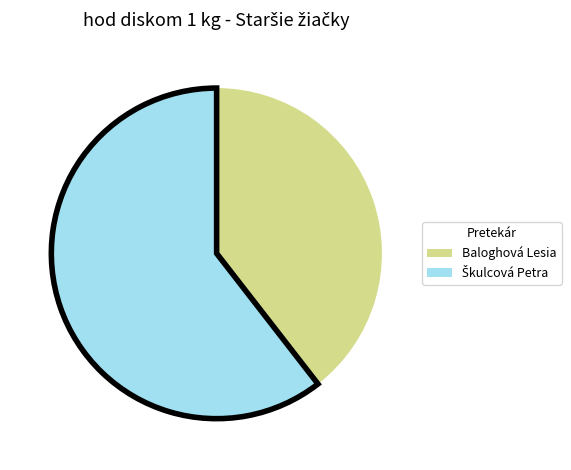

The Baloghová Lesia slice represents 50% of the pie. True or false?

False